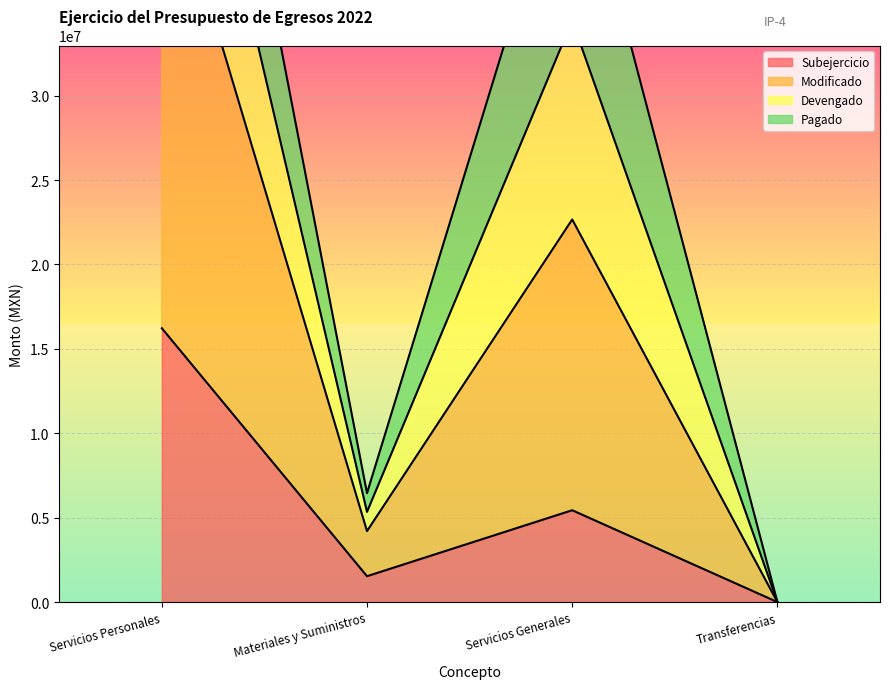

What is the total value across all series at Servicios Generales?

39894381.3